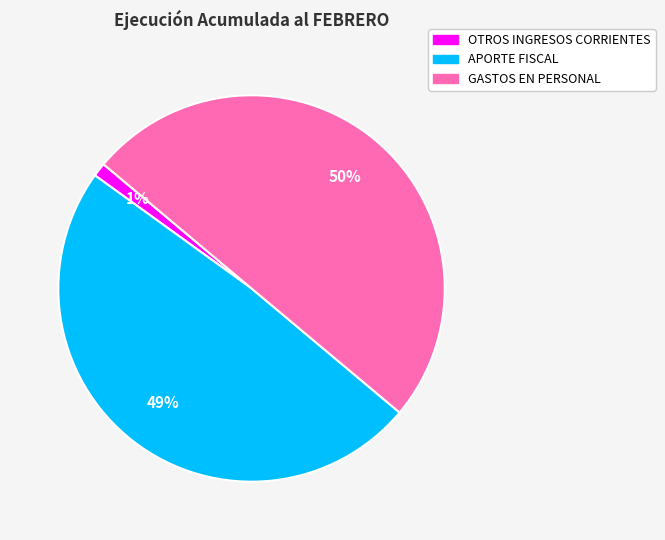

Which category has the smallest portion of the pie?

OTROS INGRESOS CORRIENTES